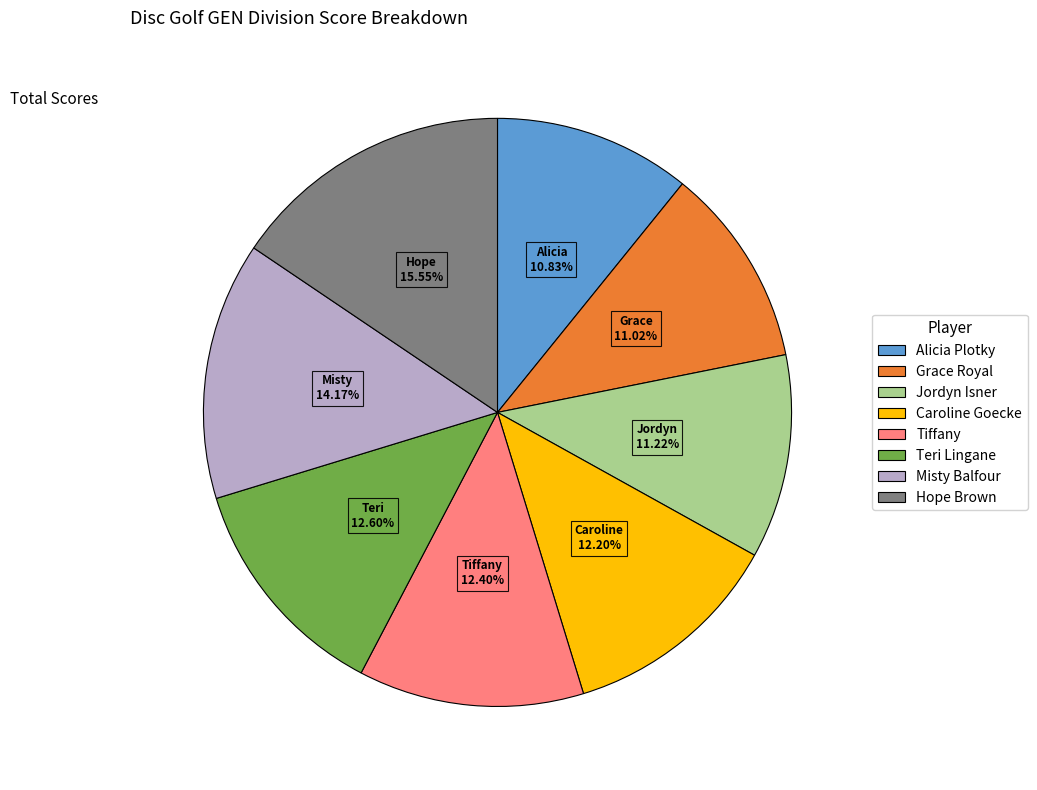

To the nearest percent, what is the average slice percentage?

12%